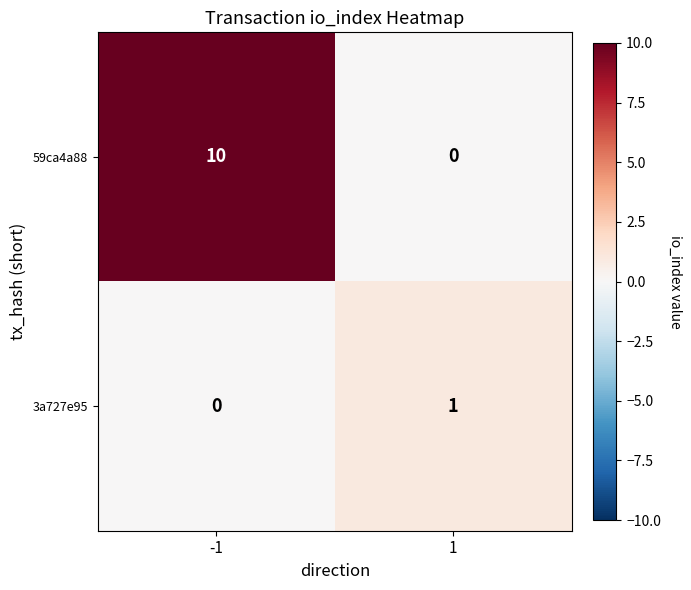

Reading left to right, transcribe all the data shown in this chart.

59ca4a88: 10	0
3a727e95: 0	1